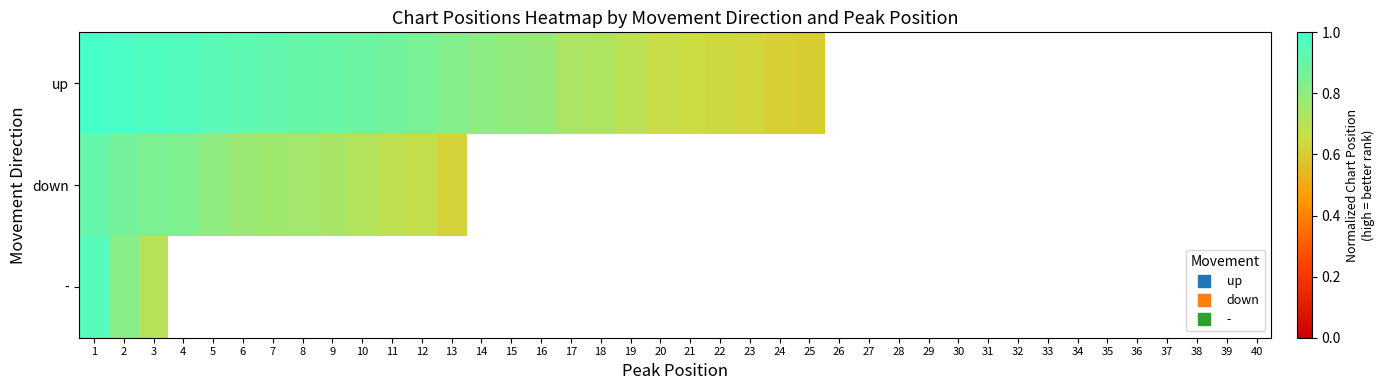

Rank the series by their maximum value, from lowest to highest.

down, -, up